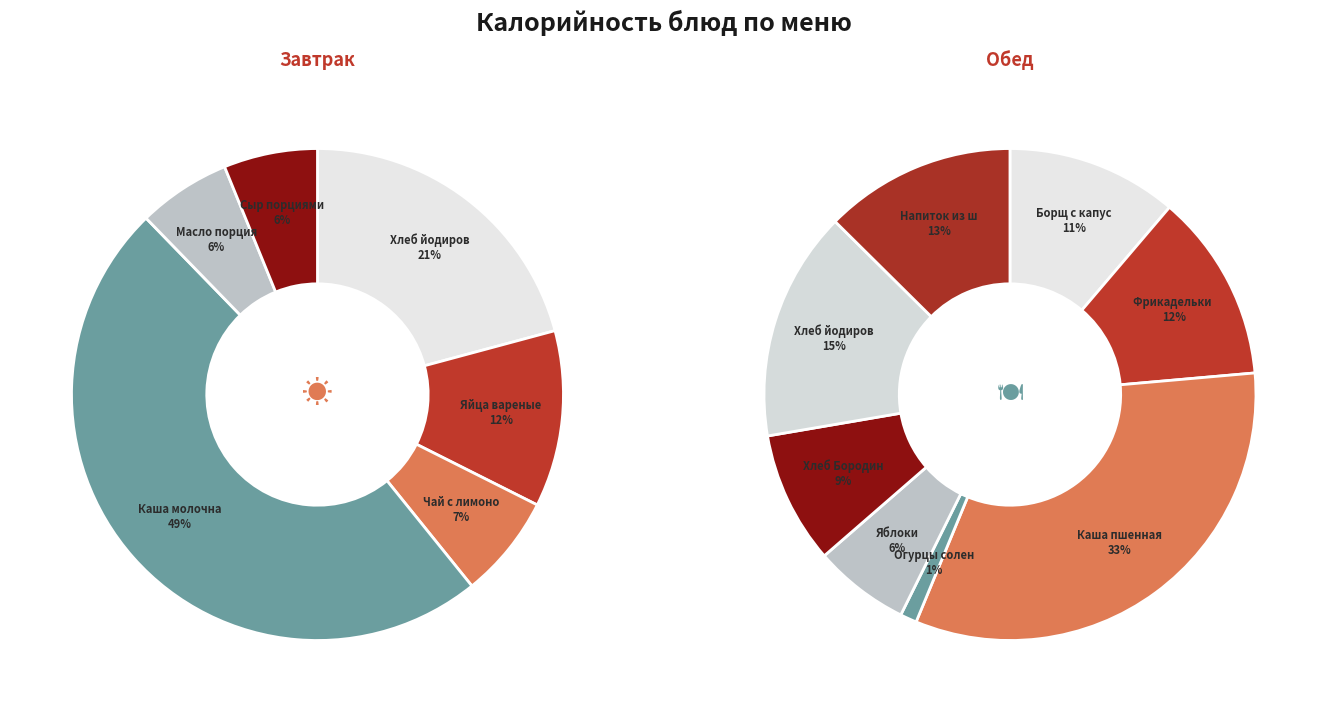

Between Сыр порциями and Напиток из шиповника, which is larger?

Напиток из шиповника